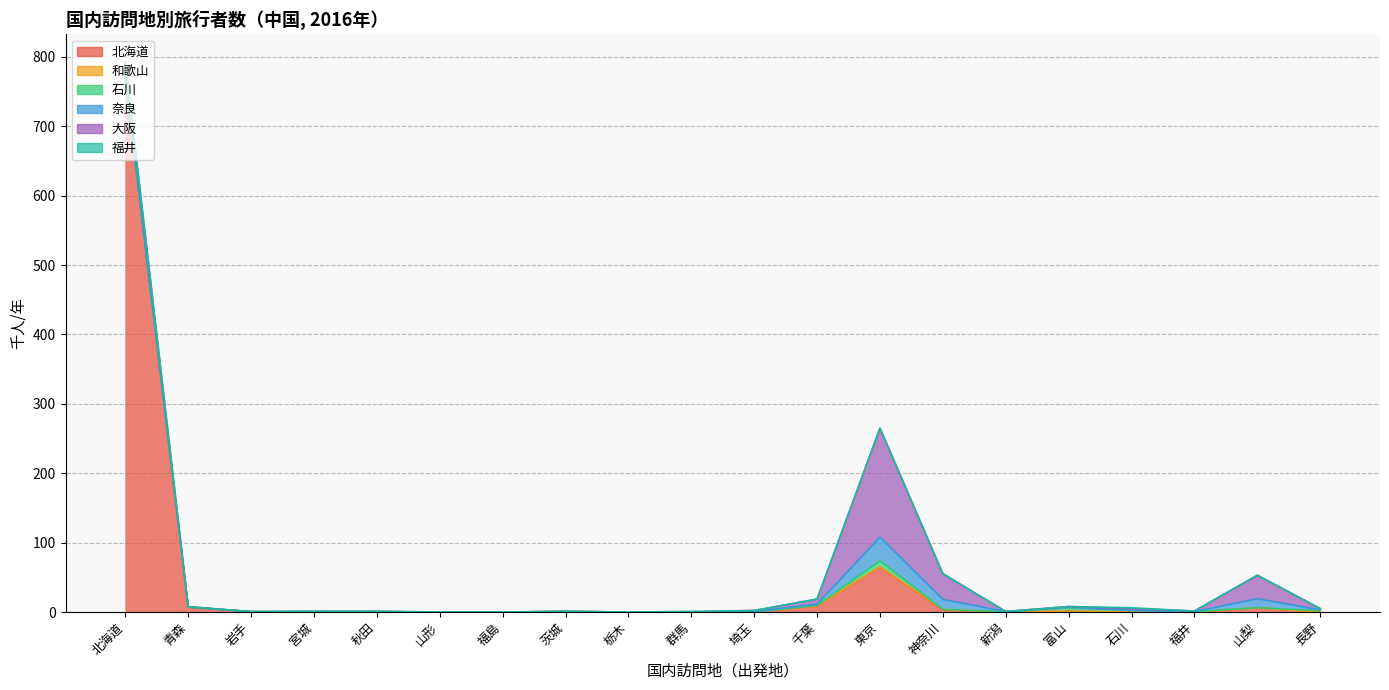

Is the value of 石川 at 秋田 greater than the value of 和歌山 at 富山?

No